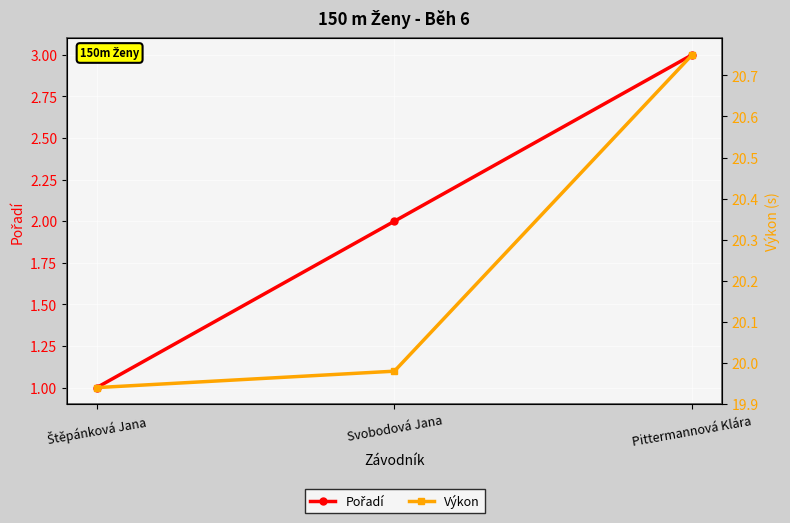

Is the value of Pořadí at Štěpánková Jana greater than the value of Výkon at Pittermannová Klára?

No